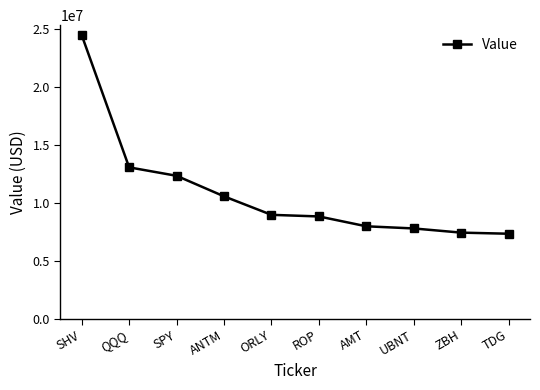

The value at ROP is 14405832. True or false?

False